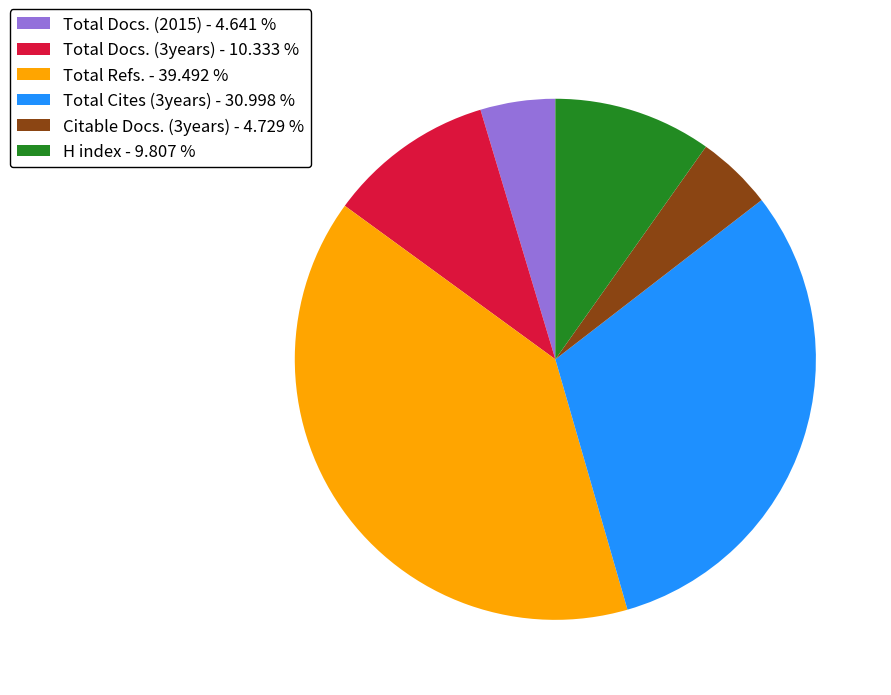

What is the largest slice in the pie chart?

Total Refs. - 39.492 %